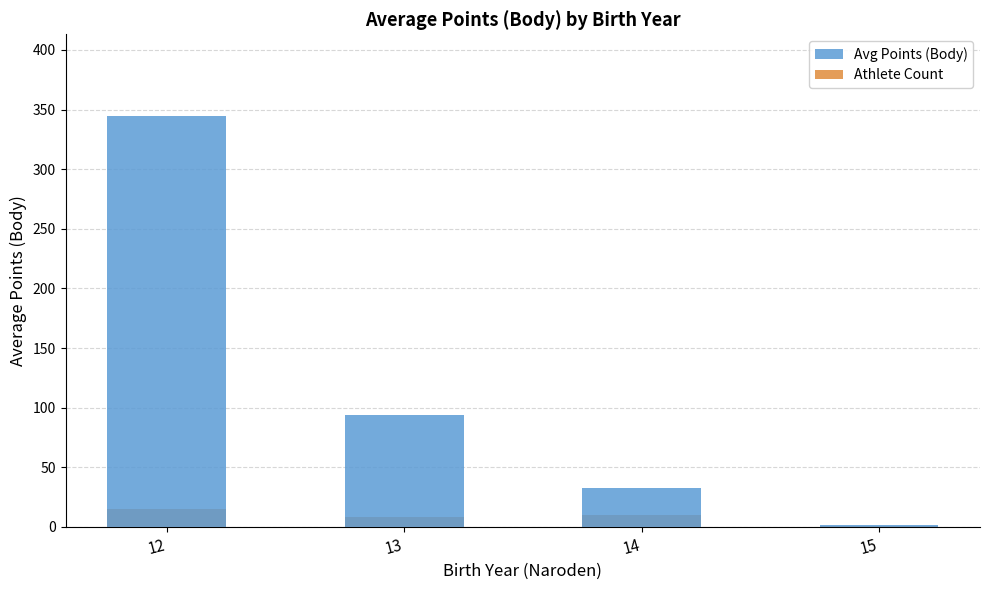

What is the difference between the highest and lowest values at 13?

85.8